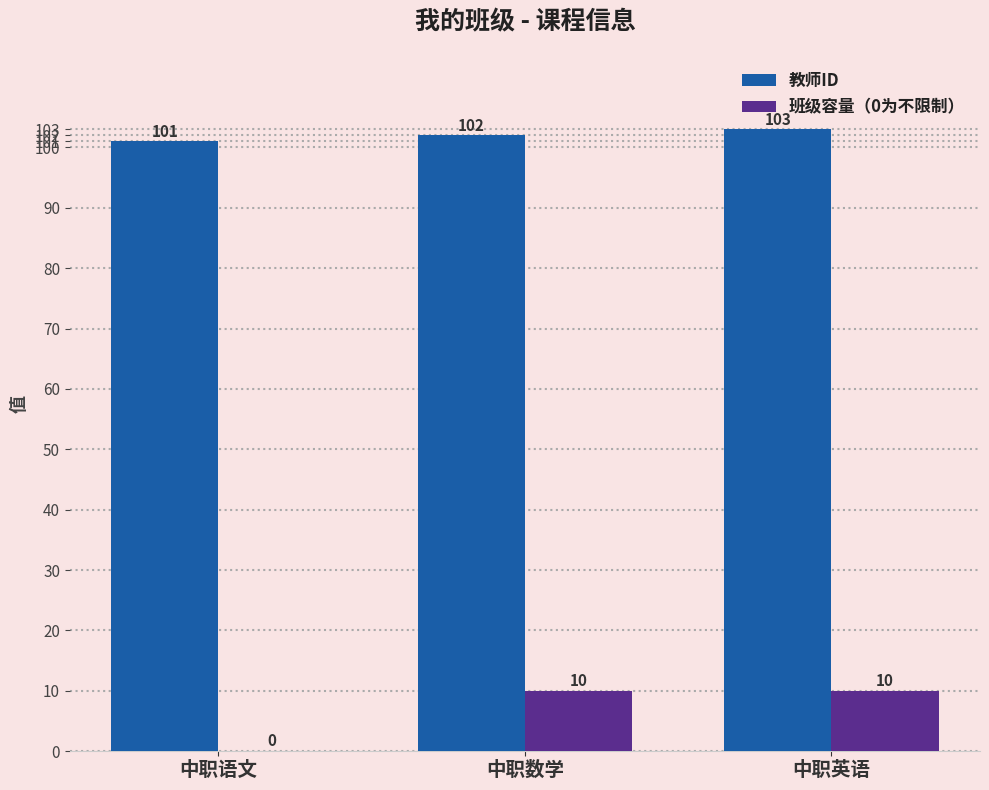

What is the total value across all series at 中职数学?

112